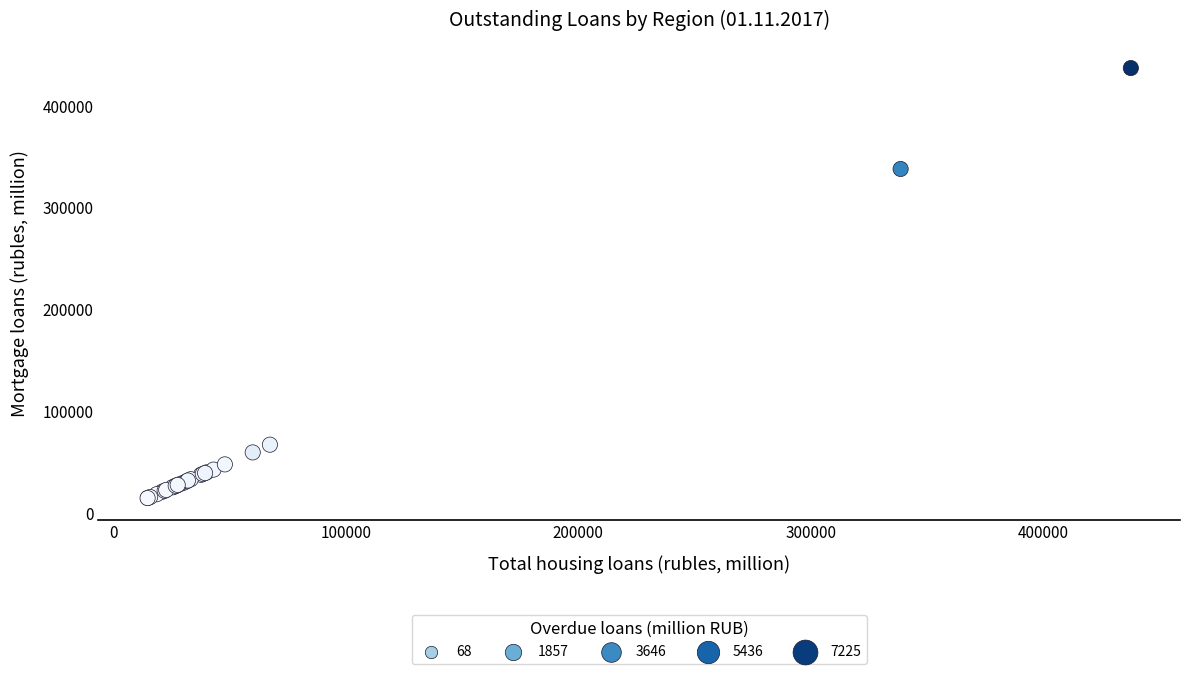

What Y value in the scatter plot is closest to 225834?

337900